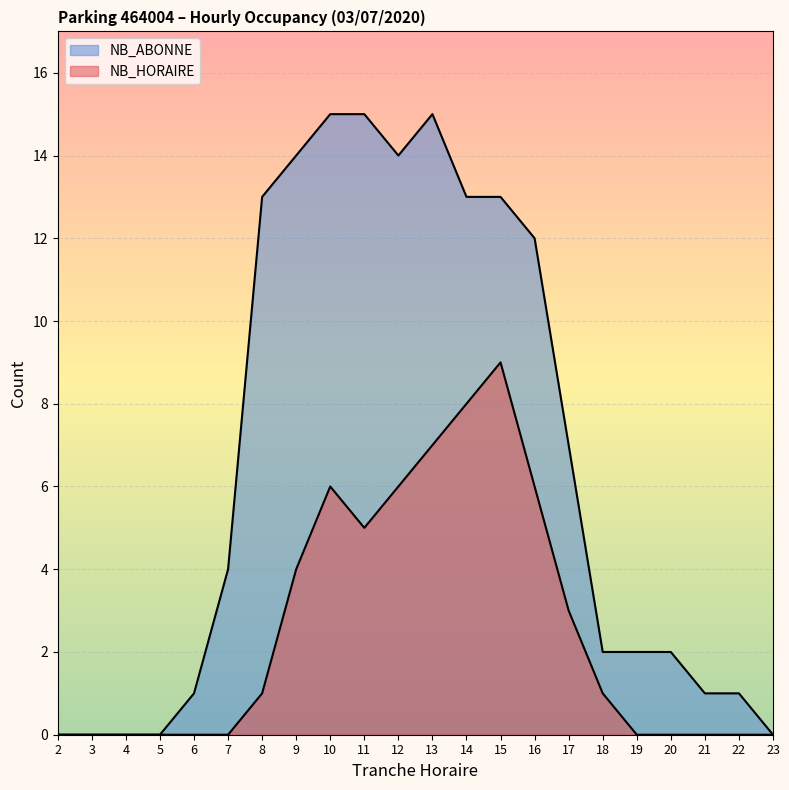

List the series in order of their overall mean, lowest first.

NB_HORAIRE, NB_ABONNE